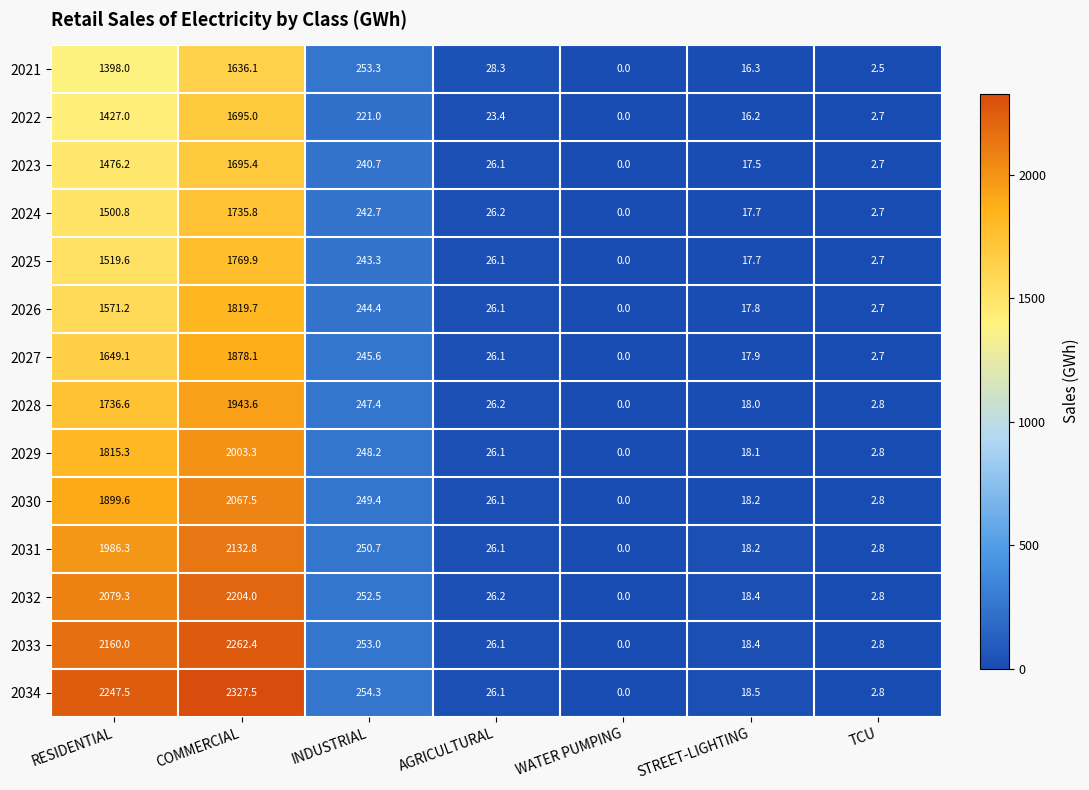

Between RESIDENTIAL and AGRICULTURAL, which series saw the biggest shift?

2034